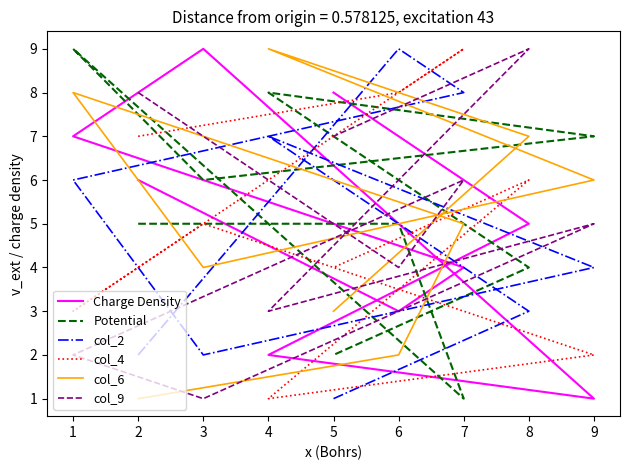

After their last crossing, which series has the higher values: Charge Density or col_2?

Charge Density